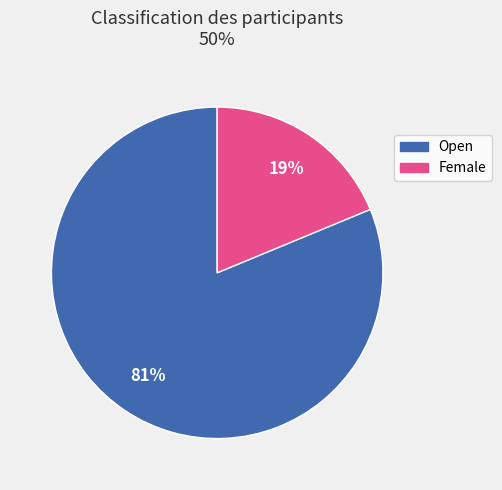

Which category has the biggest portion of the pie?

Open